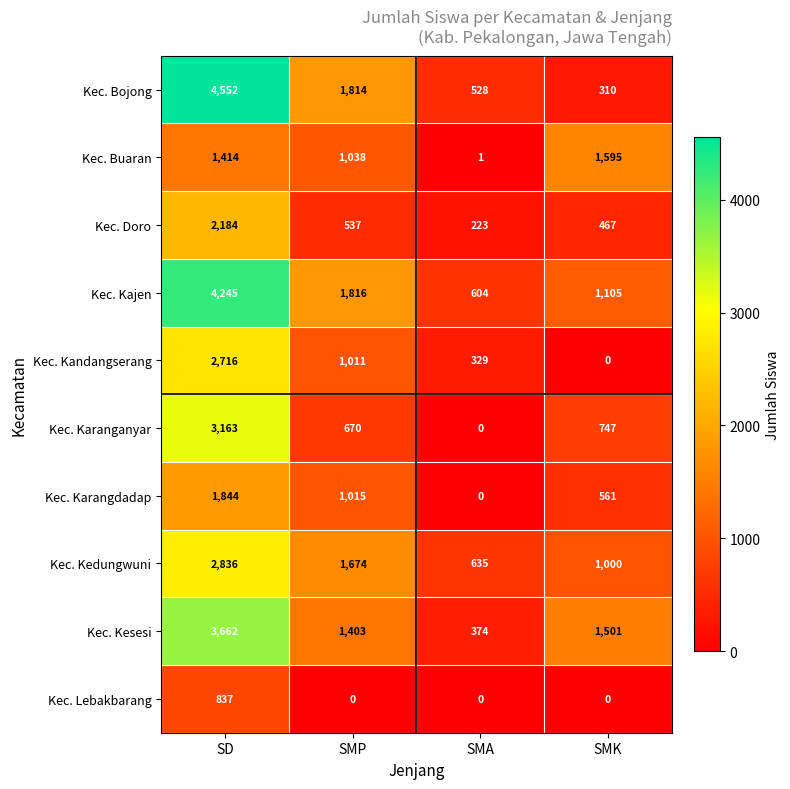

Count the number of data series in this chart.

10